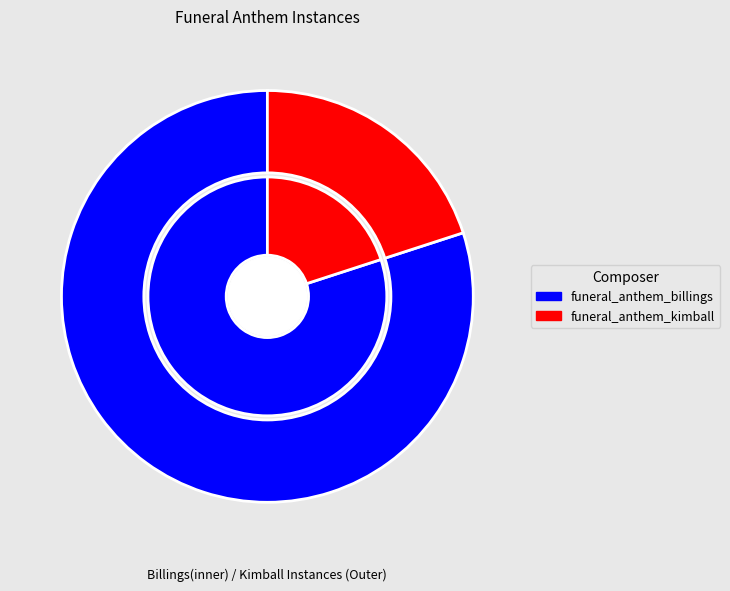

The funeral_anthem_kimball slice represents 35% of the pie. True or false?

False